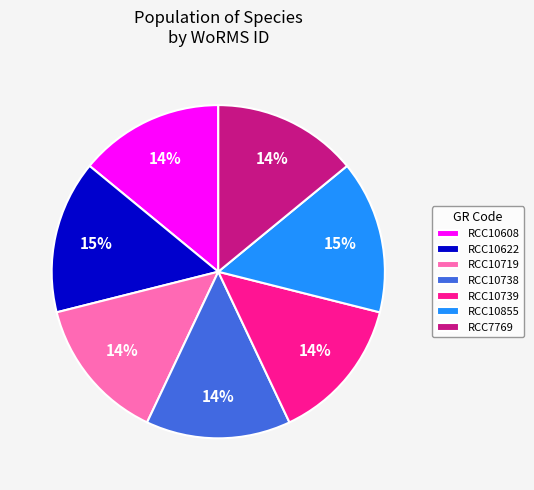

To the nearest percent, what percentage of the pie is RCC10738?

14%